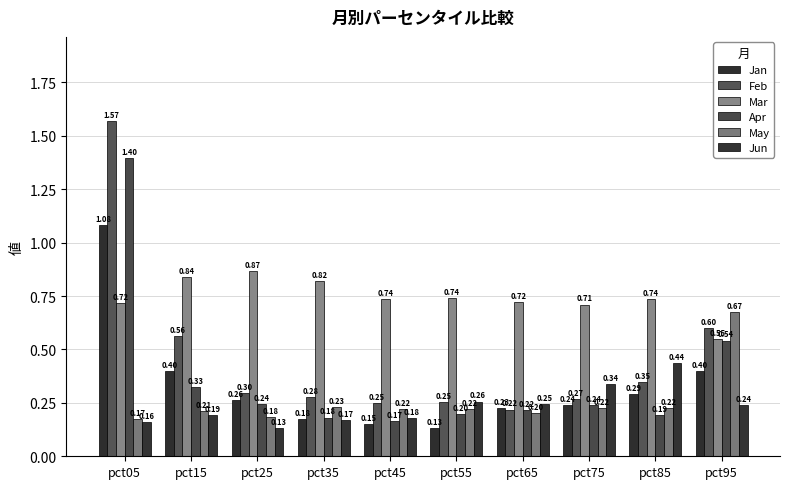

How many bars are there in each group?

6